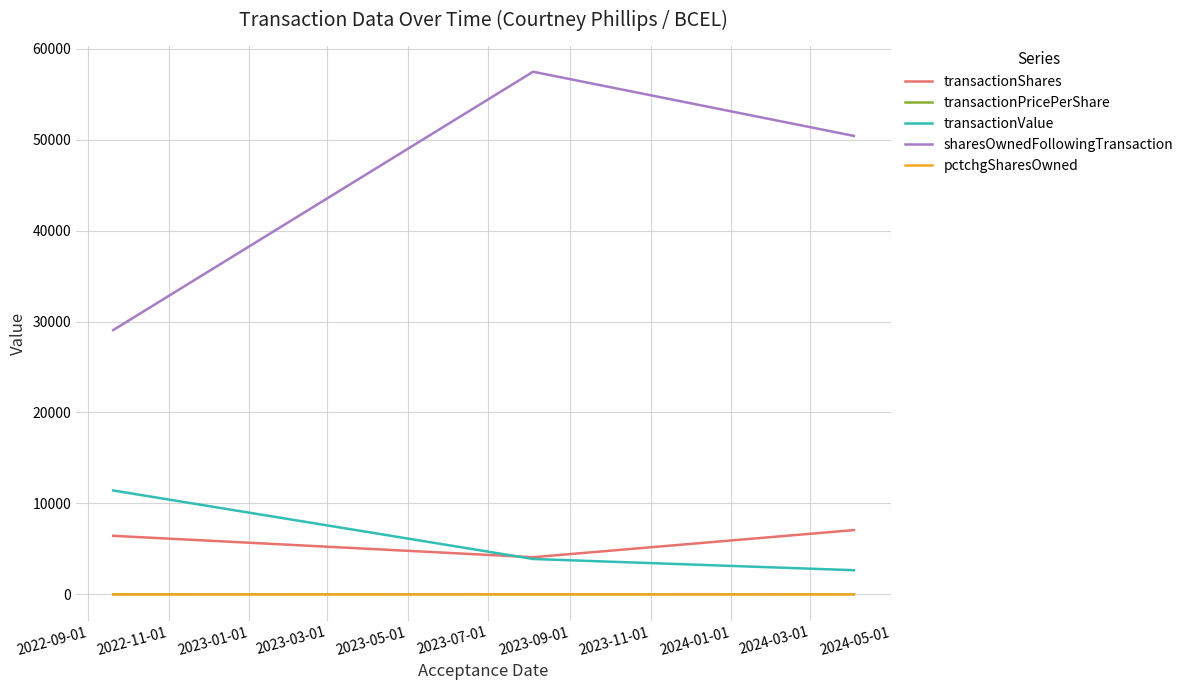

Which series has the largest total across all categories?

sharesOwnedFollowingTransaction